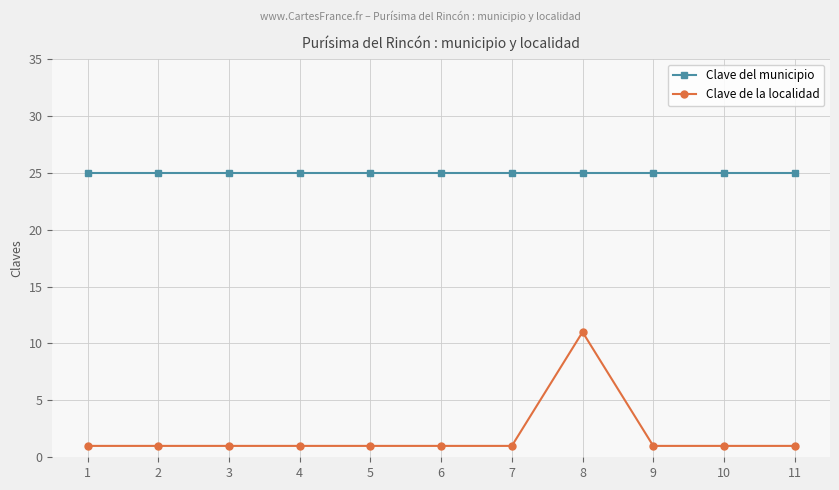

What is the total value across all series at 3?

26